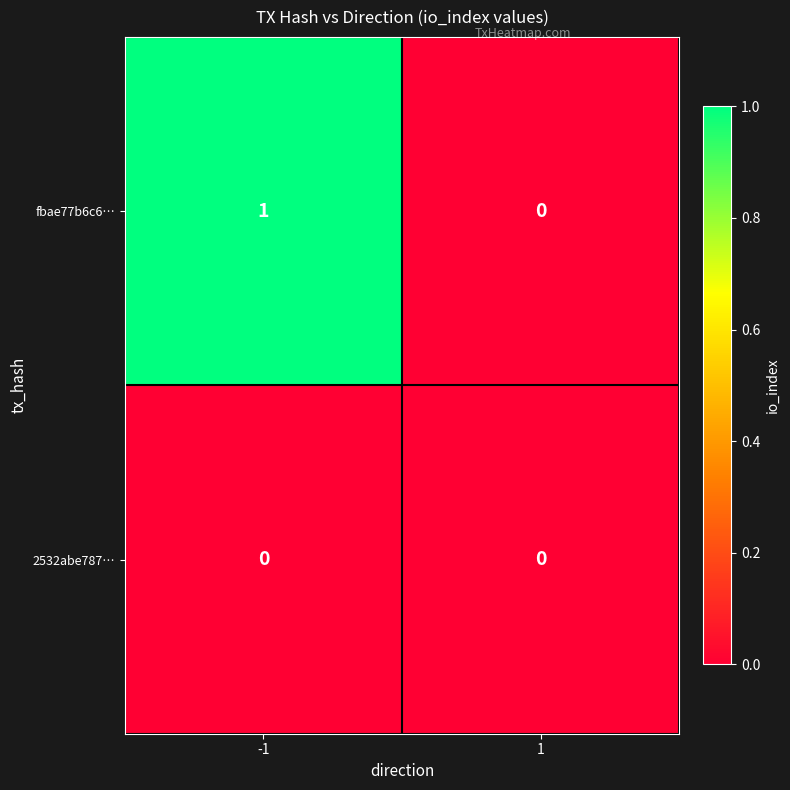

Is it true that fbae77b6c6… equals 0 at -1?

False